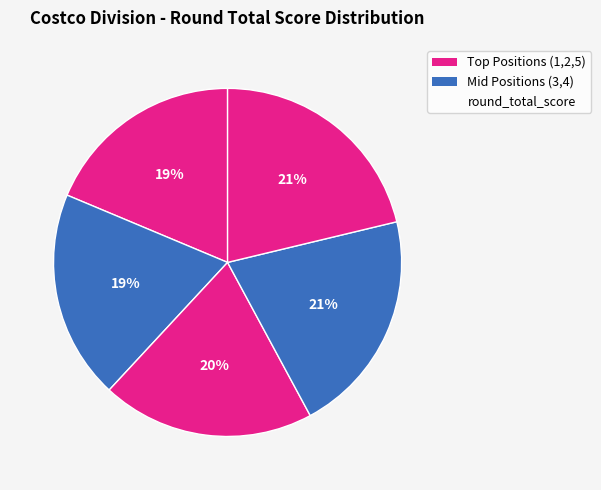

Count the number of slices in the pie.

5